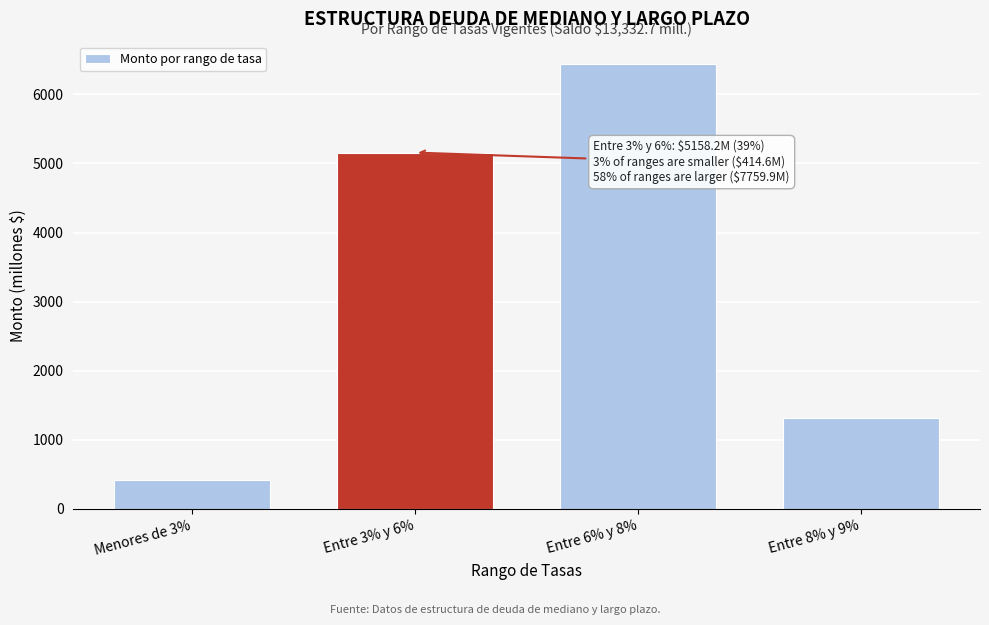

Reading right to left, transcribe all the data shown in this chart.

Entre 8% y 9%=1317.4	Entre 6% y 8%=6442.5	Entre 3% y 6%=5158.2	Menores de 3%=414.6